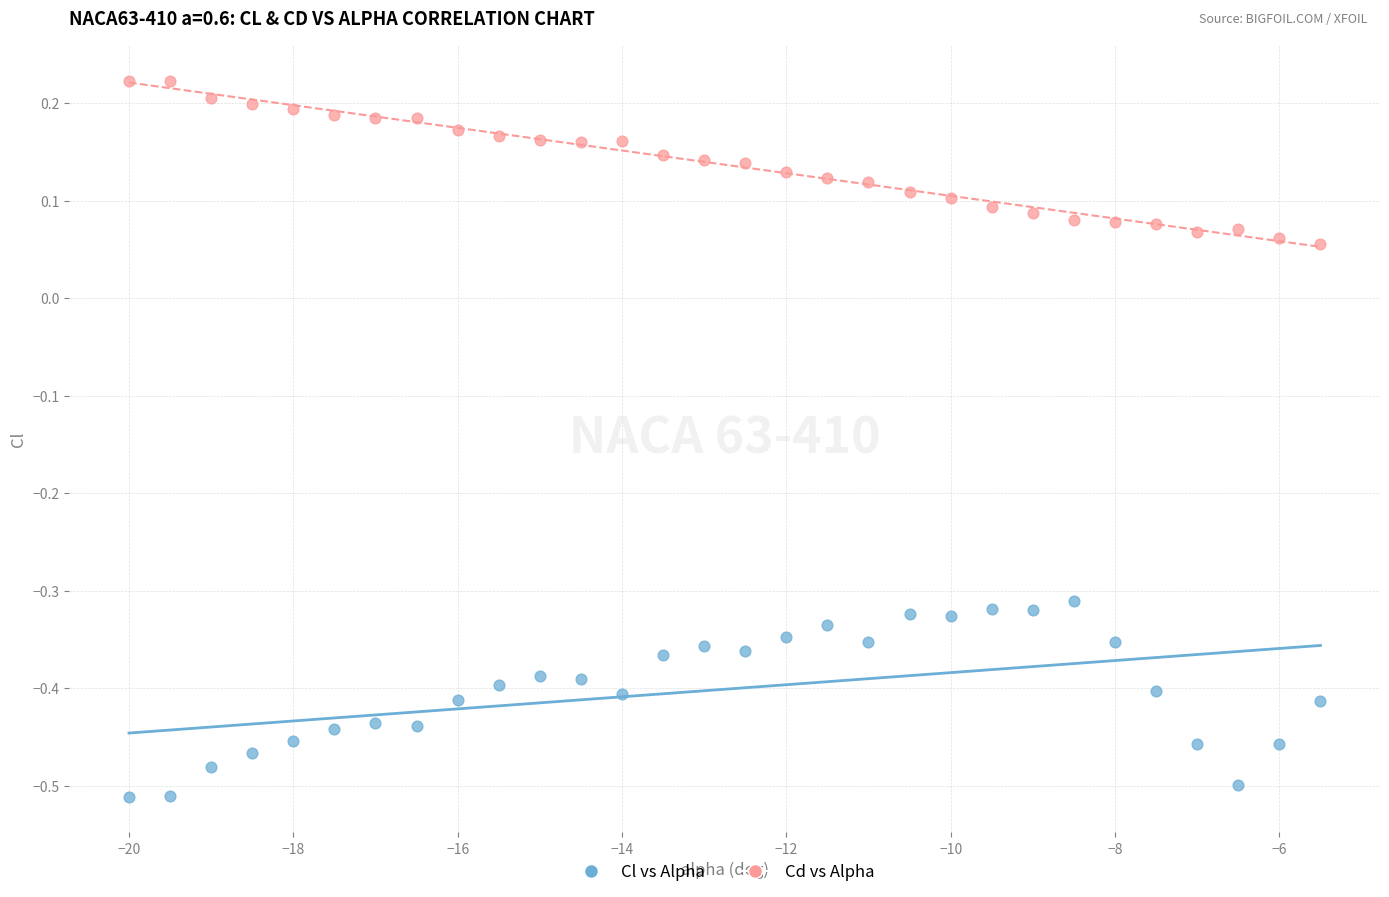

Which series contains the lowest Y value?

Cl vs Alpha